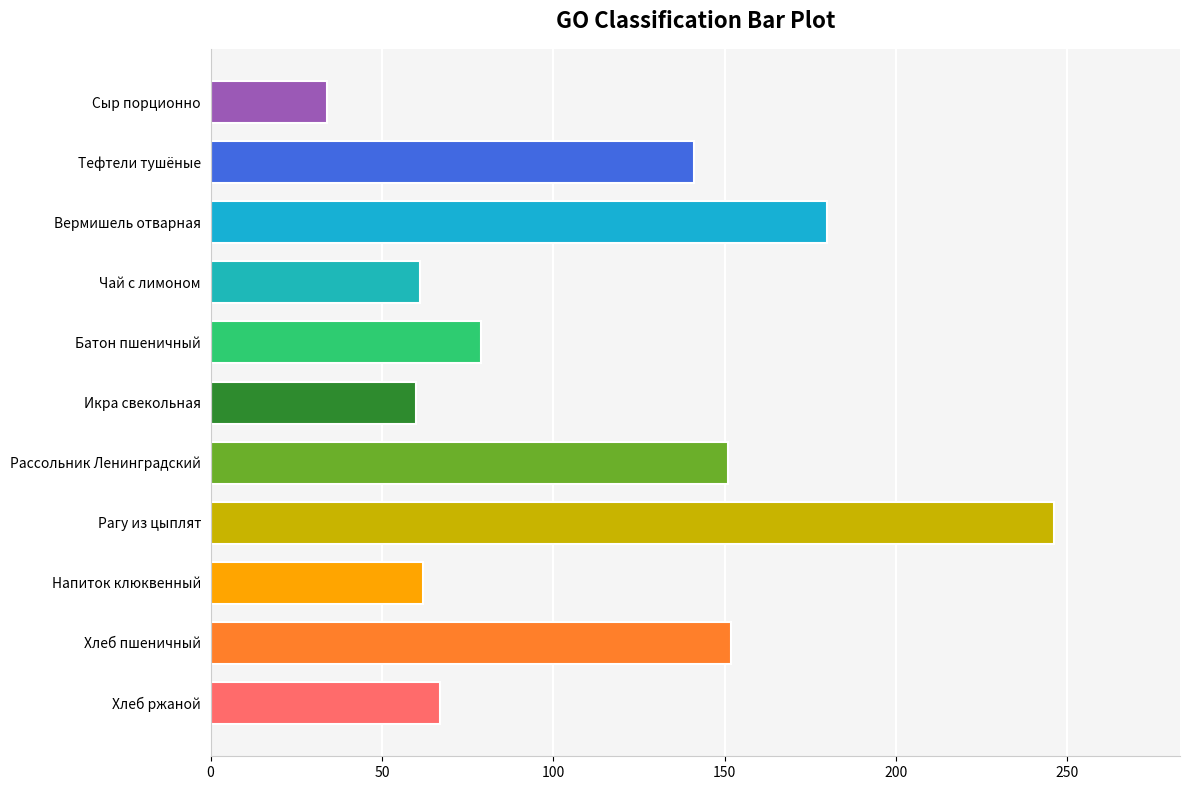

Which category has the lowest value across all series?

Сыр порционно